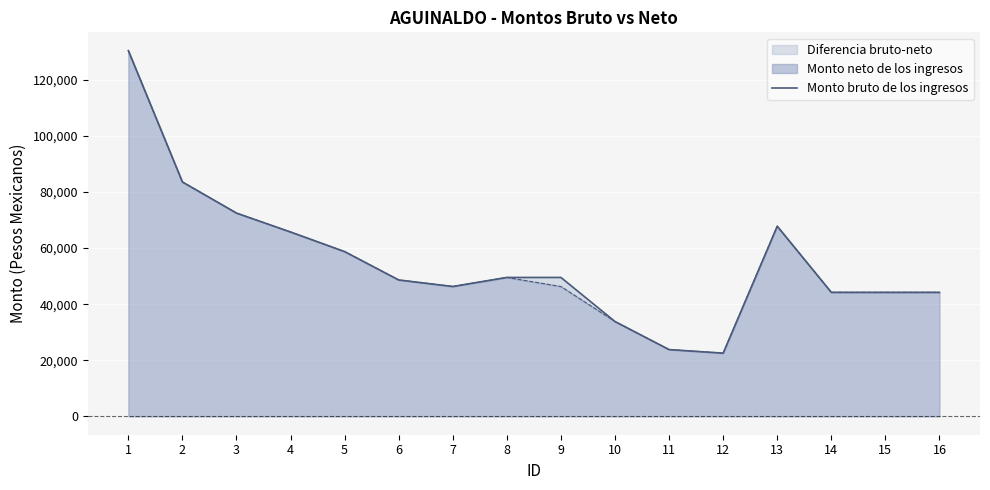

What is the maximum value shown in the chart?

130352